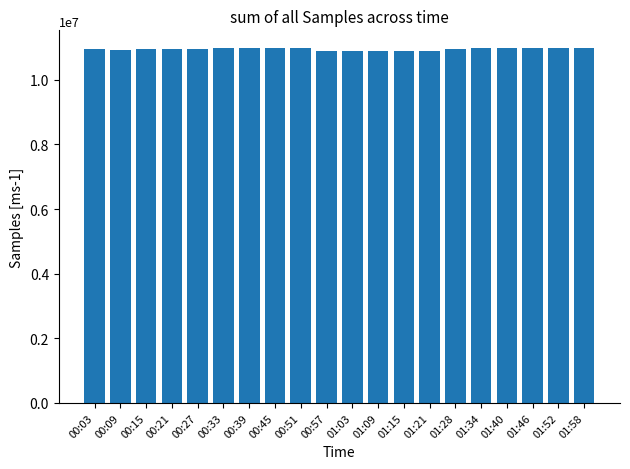

What is the approximate value at 00:39, to the nearest 100?

10984200